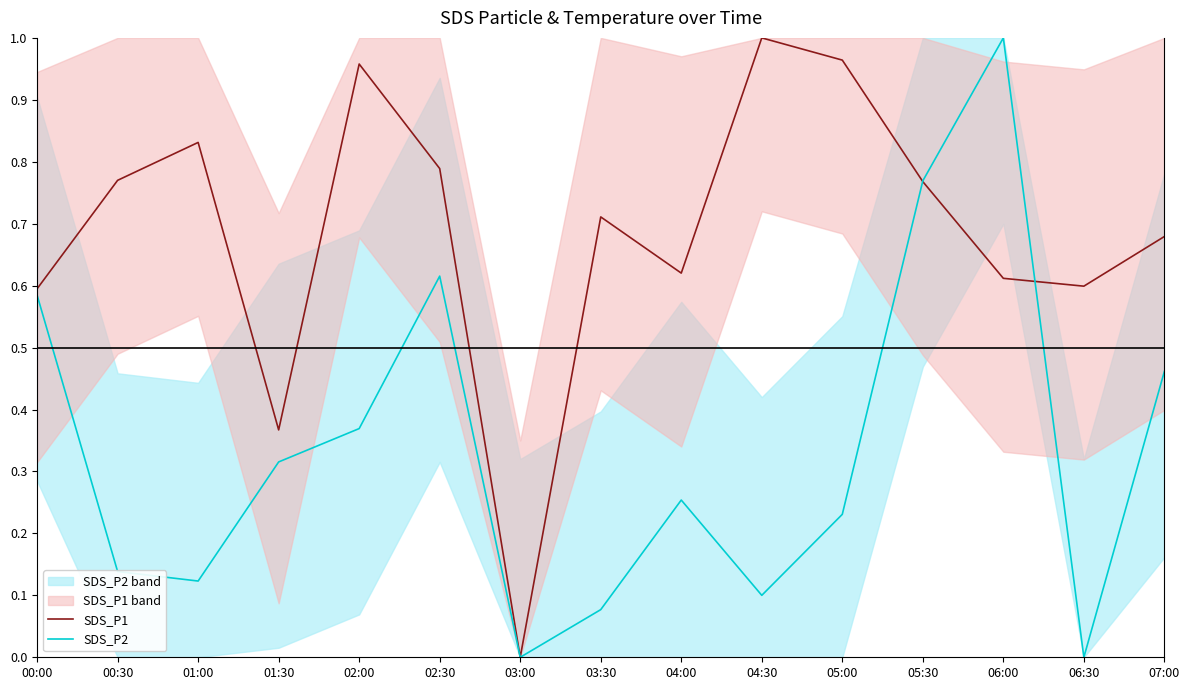

What are all the series names shown in the legend?

SDS_P1, SDS_P2